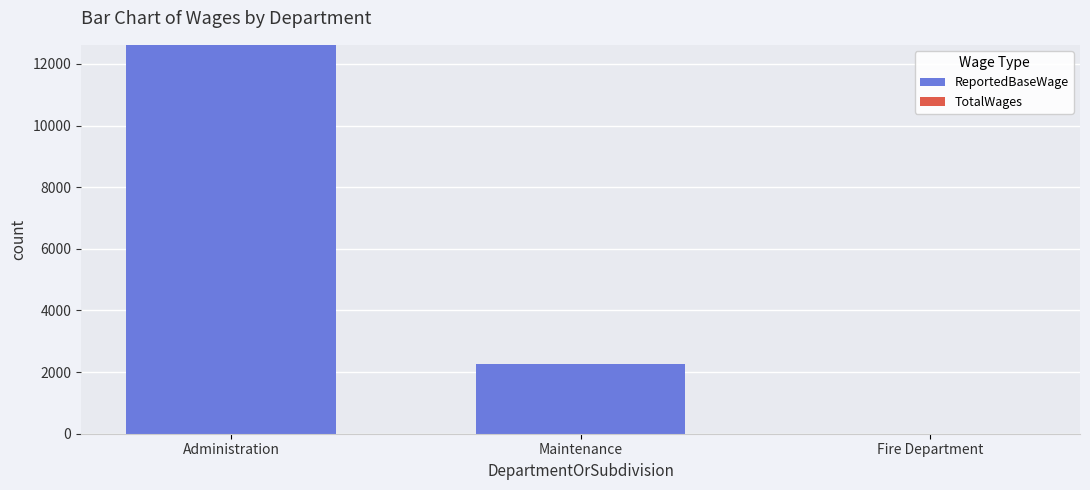

Which label corresponds to the largest value in the chart?

Administration